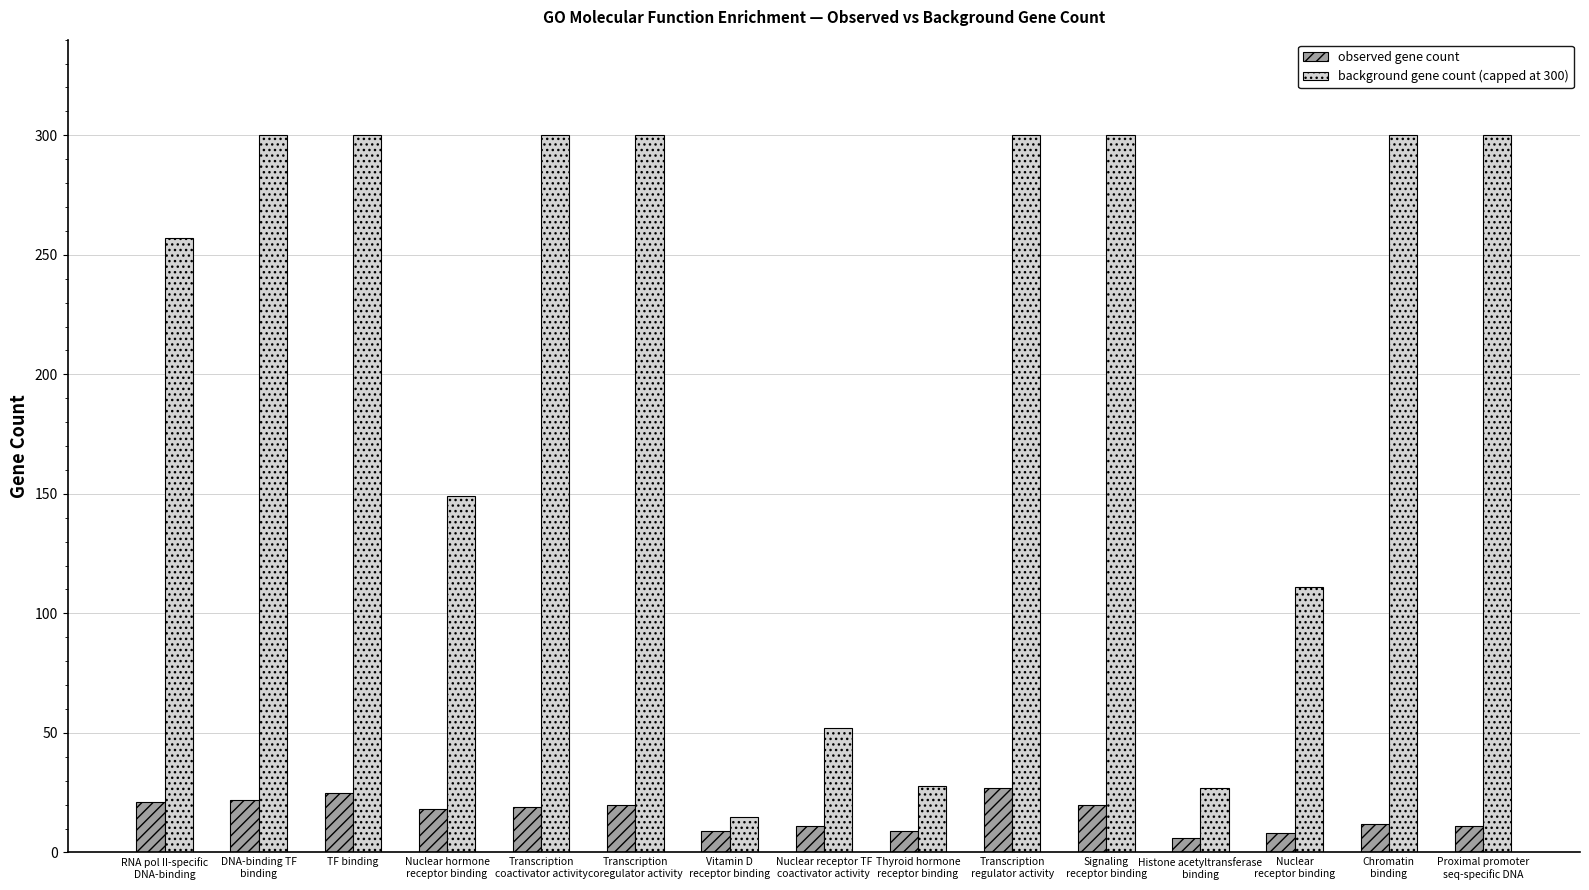

Does the chart contain stacked bars?

No